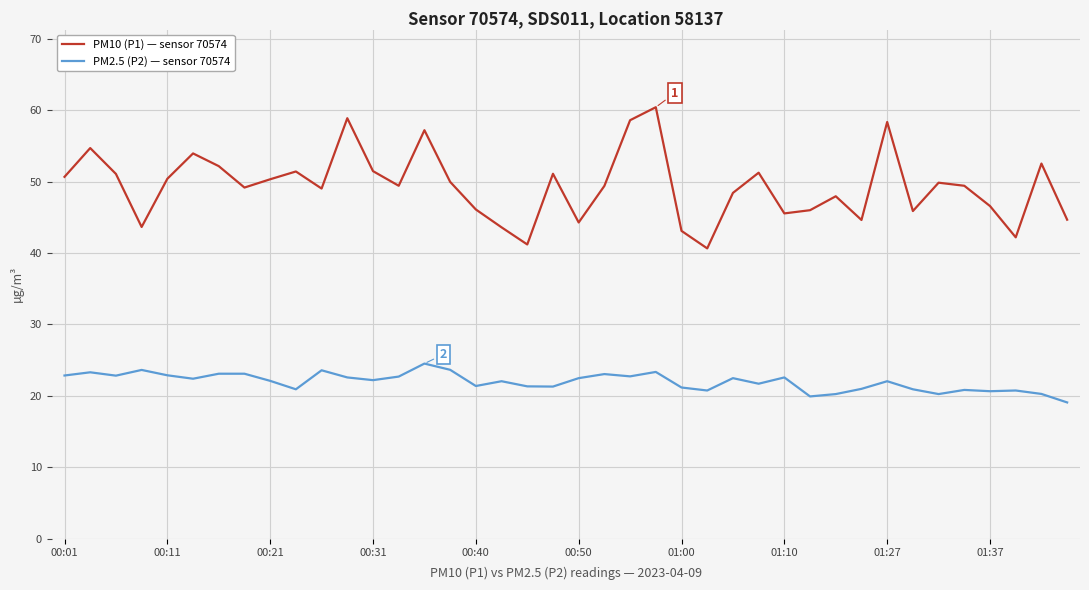

True or false: PM2.5 (P2) — sensor 70574 and PM10 (P1) — sensor 70574 intersect in this chart.

False